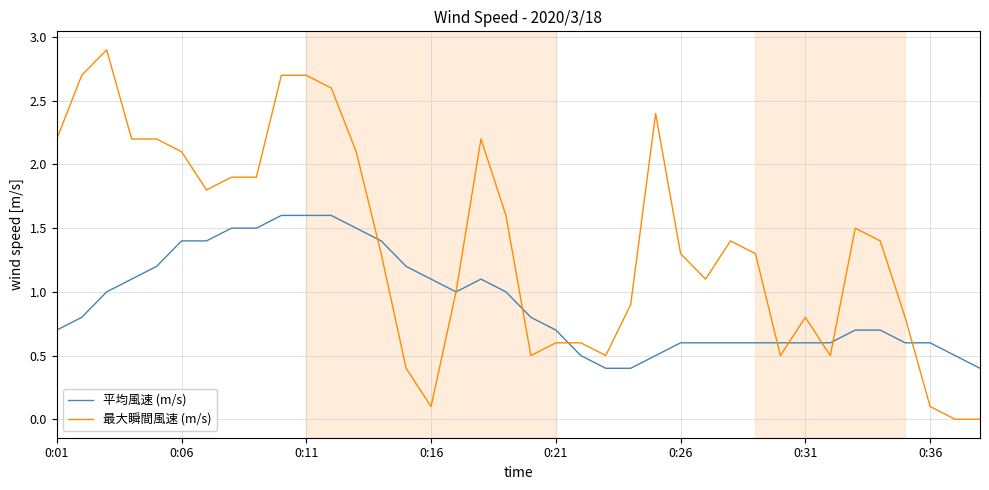

Which series has the largest total across all categories?

最大瞬間風速 (m/s)